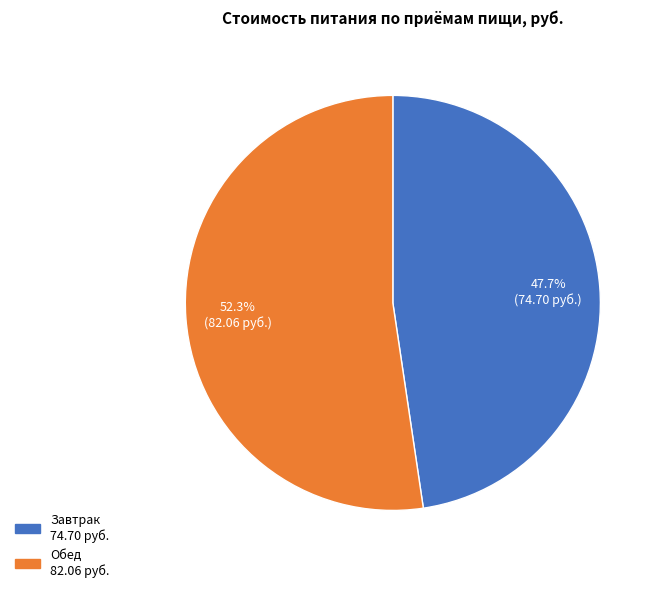

Which category accounts for the majority?

Обед